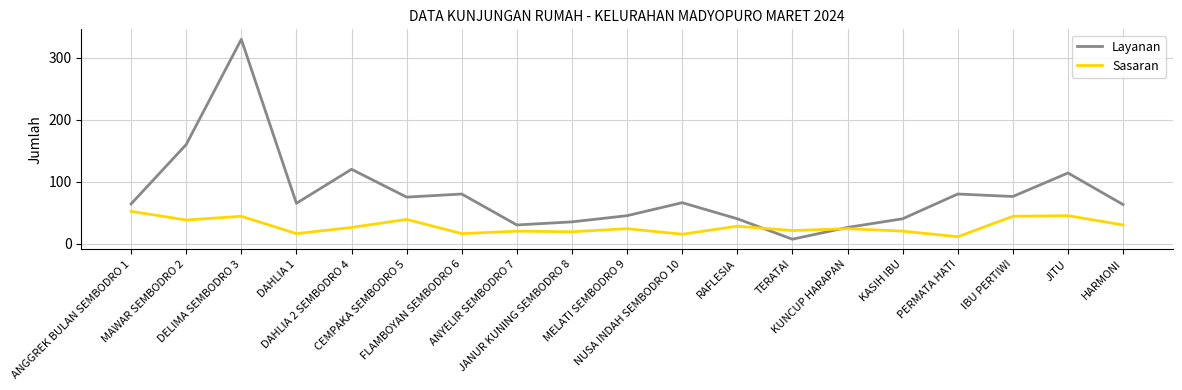

Which series has the largest range (max minus min)?

Layanan